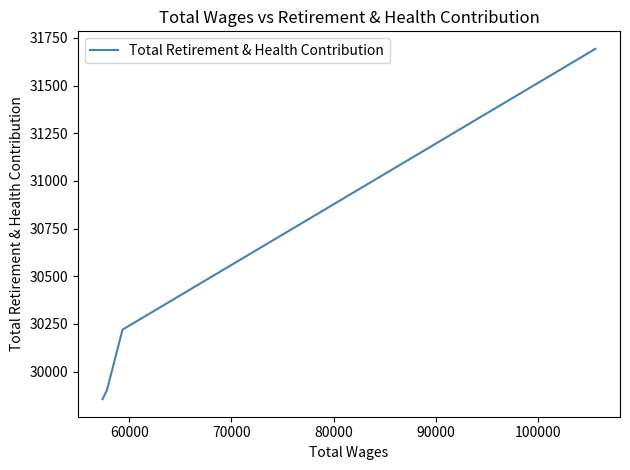

Approximately how many times larger is the value at 80000 compared to 60000?

1.0